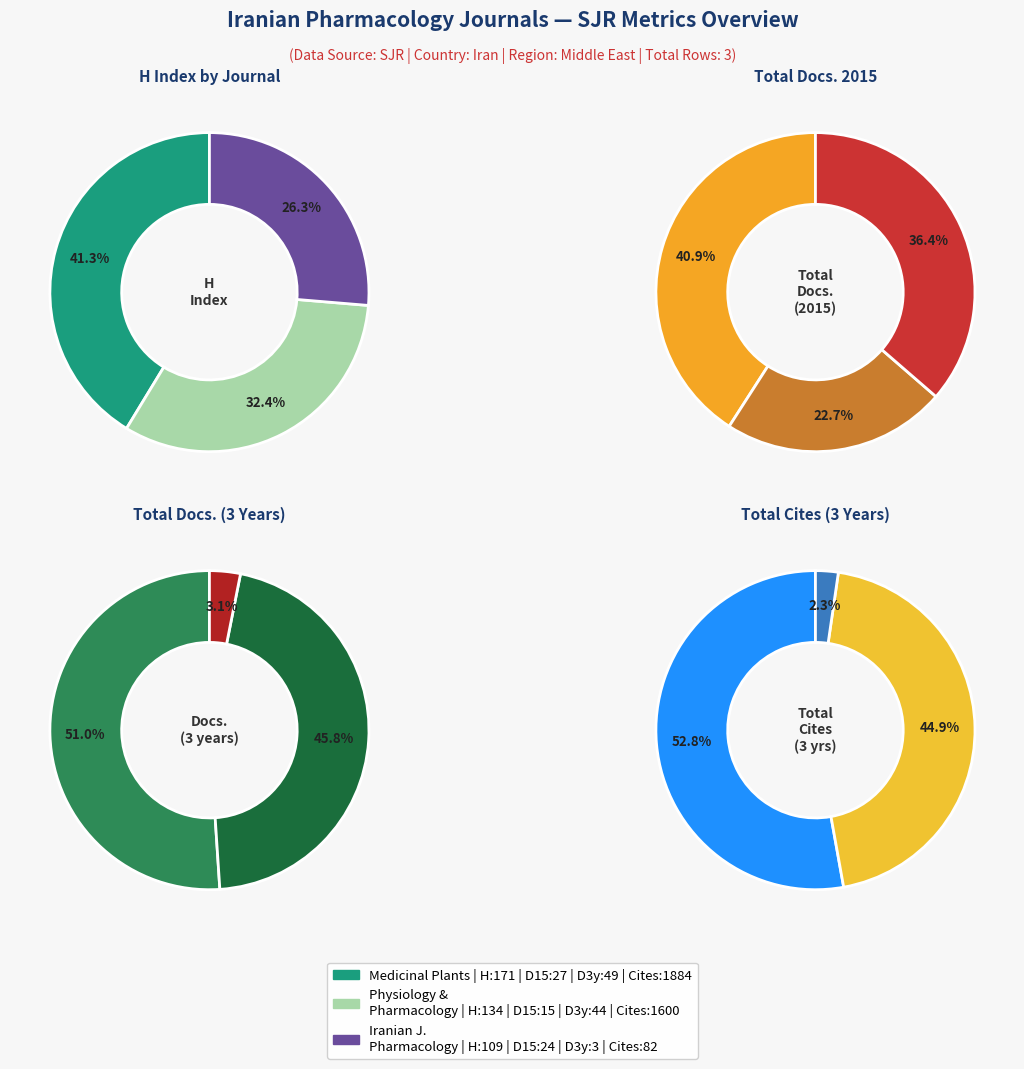

To the nearest percent, what is the combined percentage of Physiology and Pharmacology (Iran) and Journal of Medicinal Plants?

64%